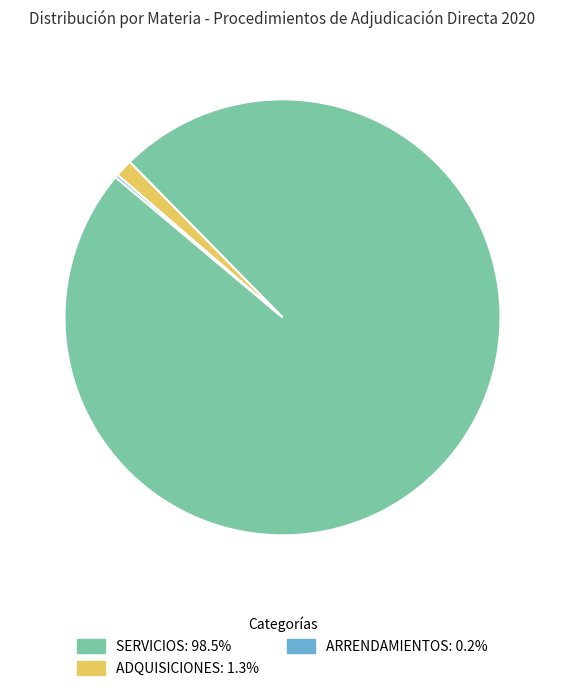

Is there a majority slice in this chart?

Yes